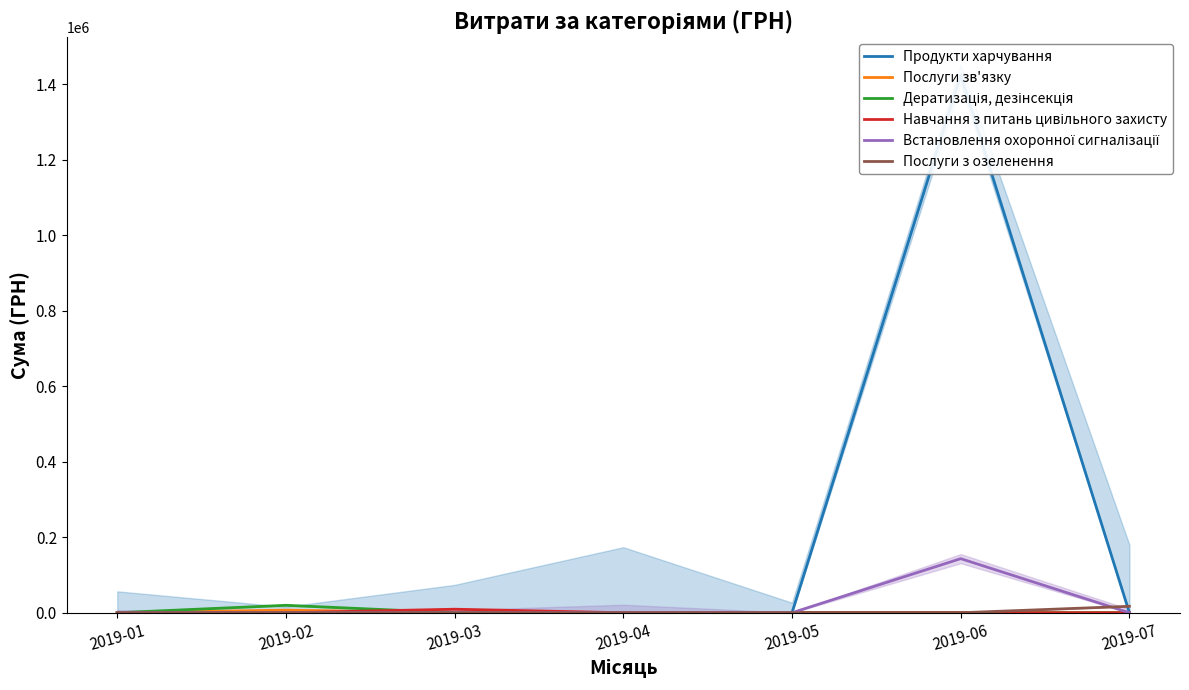

What is the maximum value for Послуги зв'язку?

6928.0